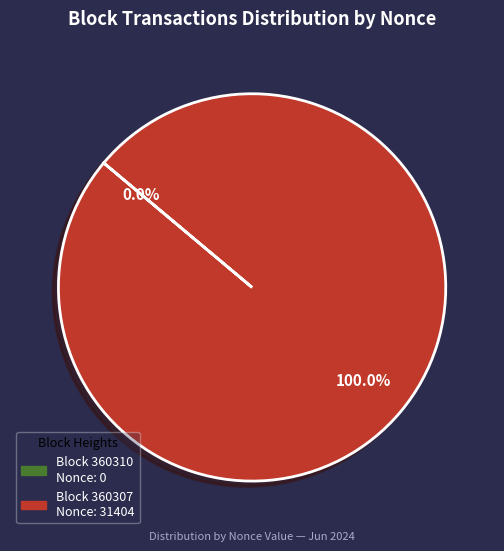

Is there any slice that represents more than half of the pie?

Yes